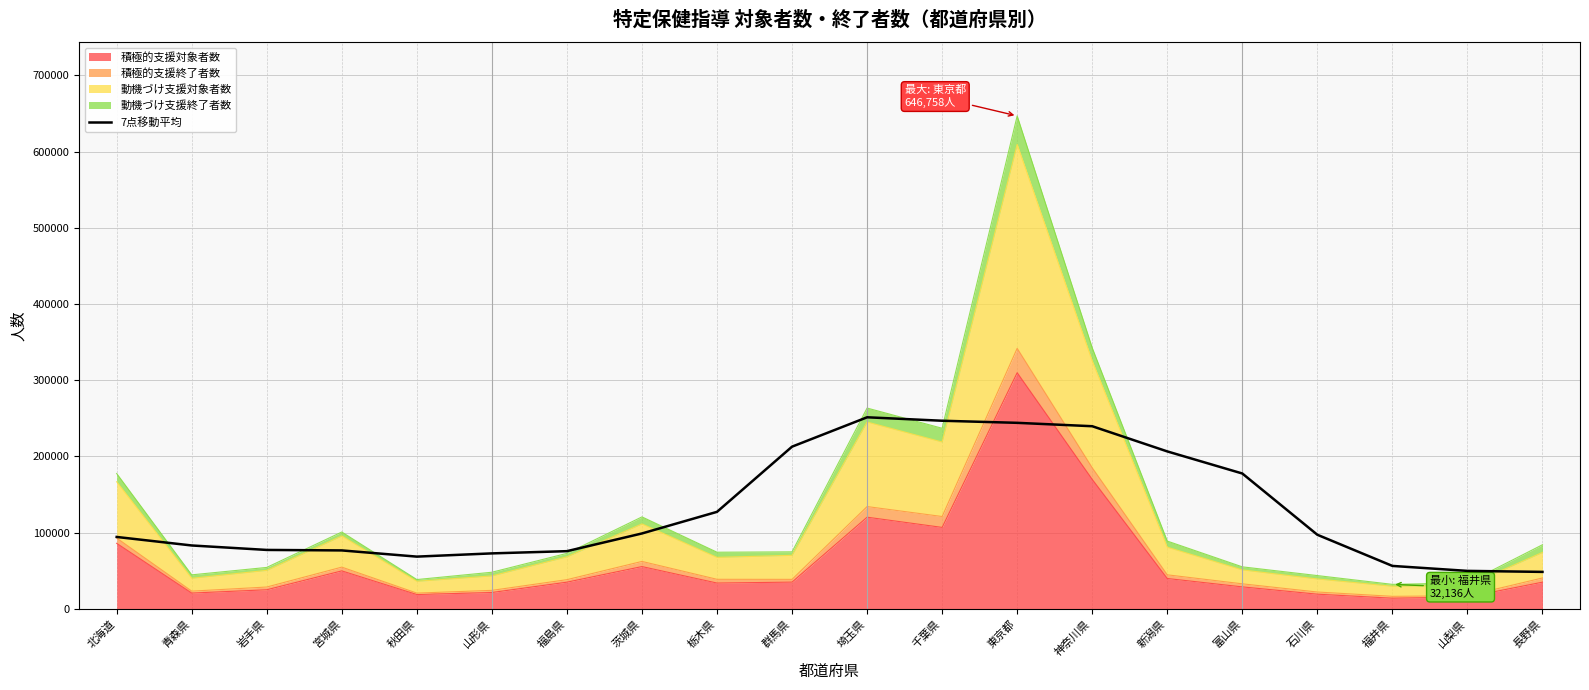

The chart shows a value of 75694.4 at 福島県. True or false?

True